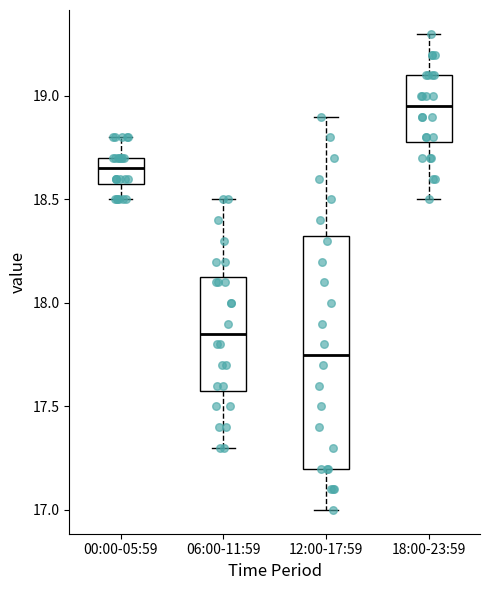

Which box's median line is the highest?

18:00-23:59